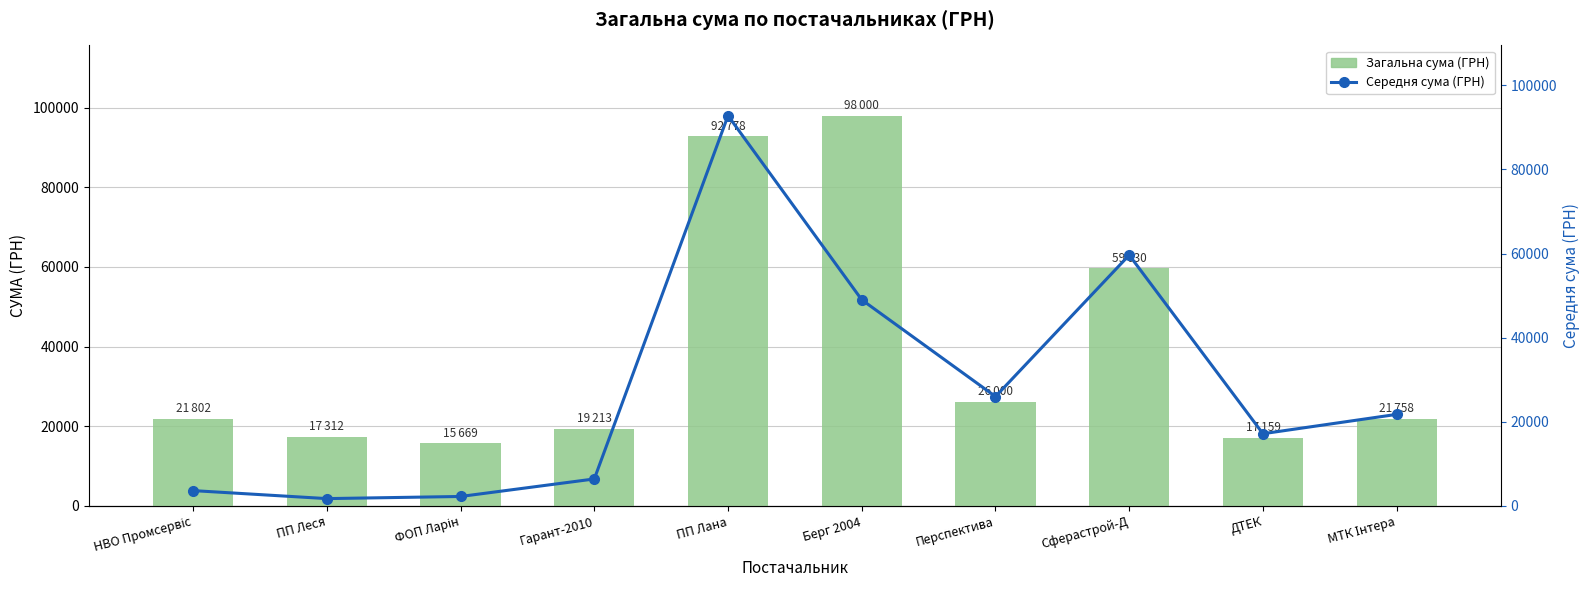

List the series in order of their peak value, highest first.

Загальна сума (ГРН), Середня сума (ГРН)